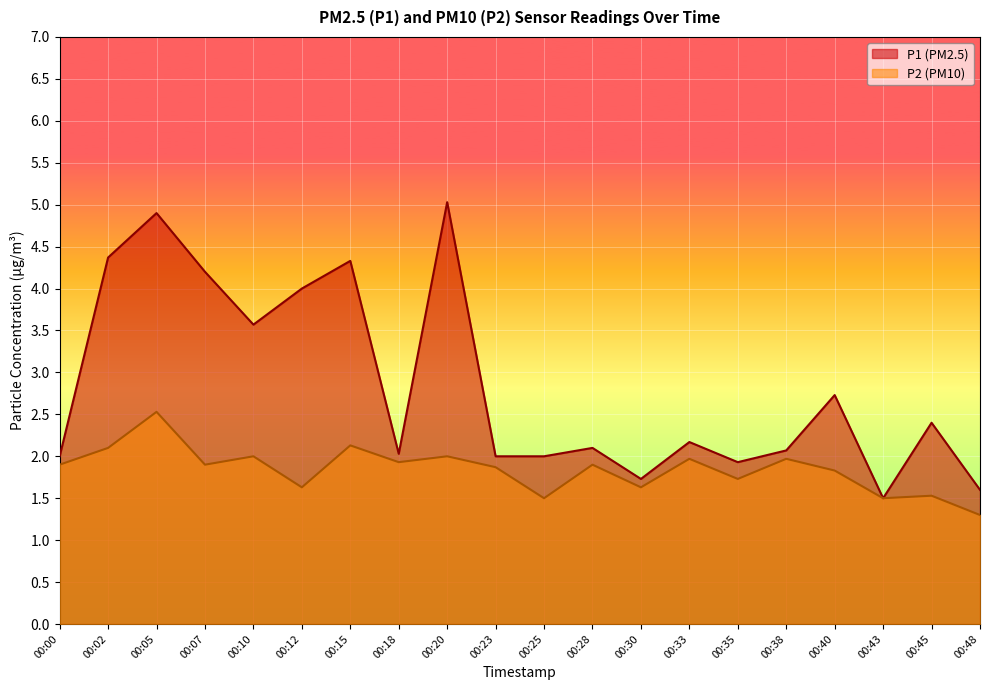

The P1 series shows 1.6 at 00:48. True or false?

True